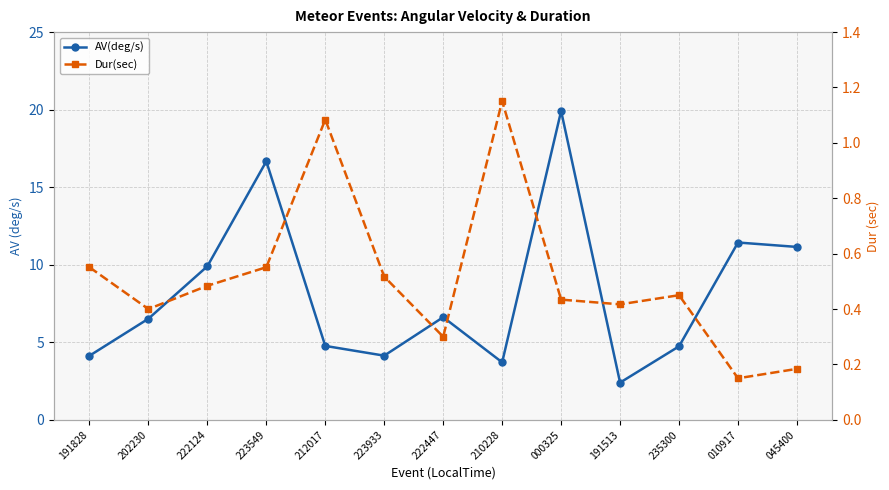

Is the value of AV(deg/s) at 210228 greater than the value of Dur(sec) at 222124?

Yes